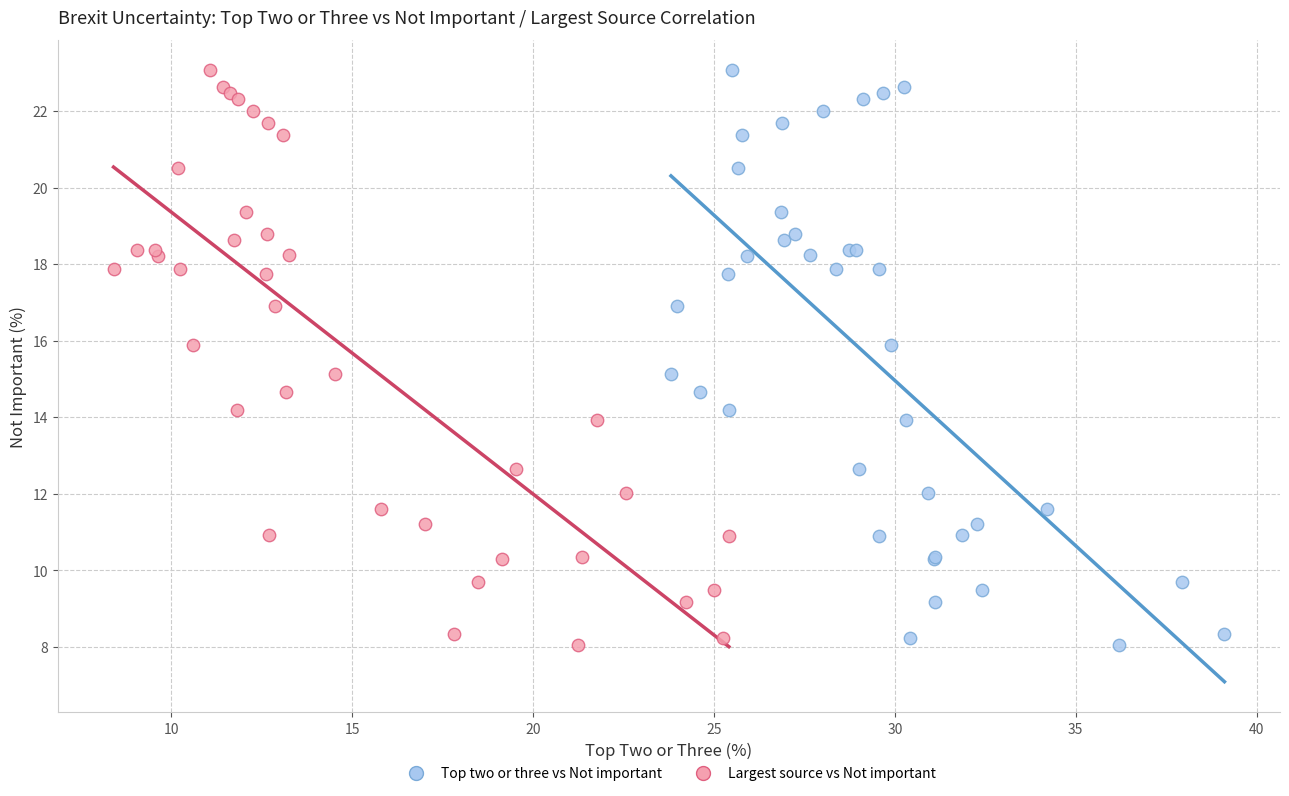

What are all the series names shown in the legend?

Top two or three vs Not important, Largest source vs Not important